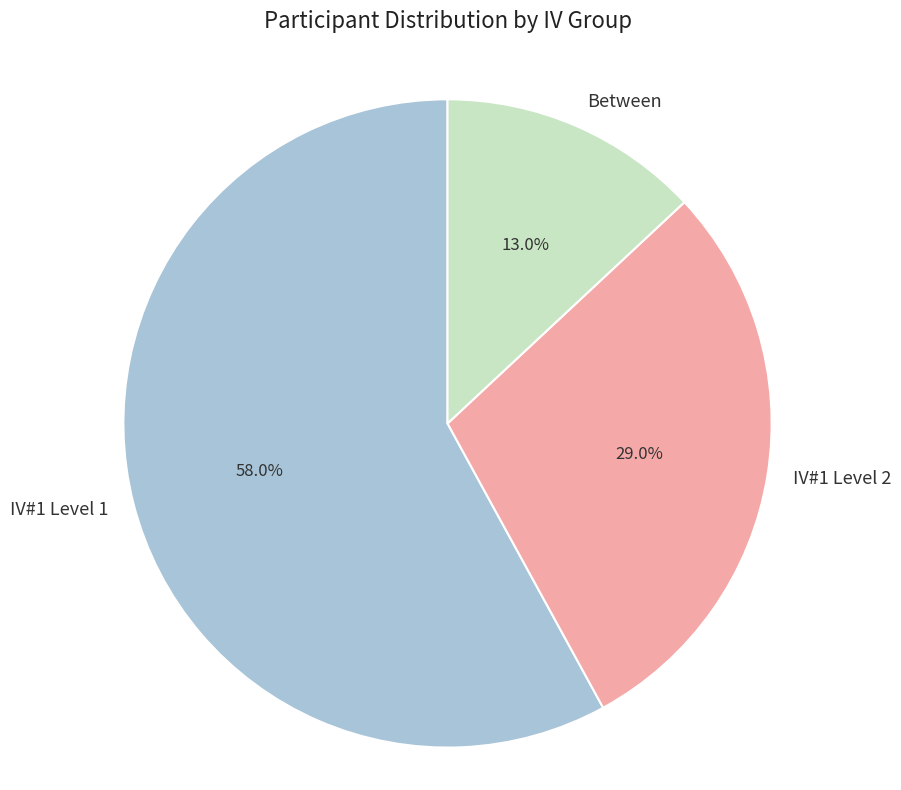

To the nearest percent, what is the combined percentage of IV#1 Level 2 and Between?

42%